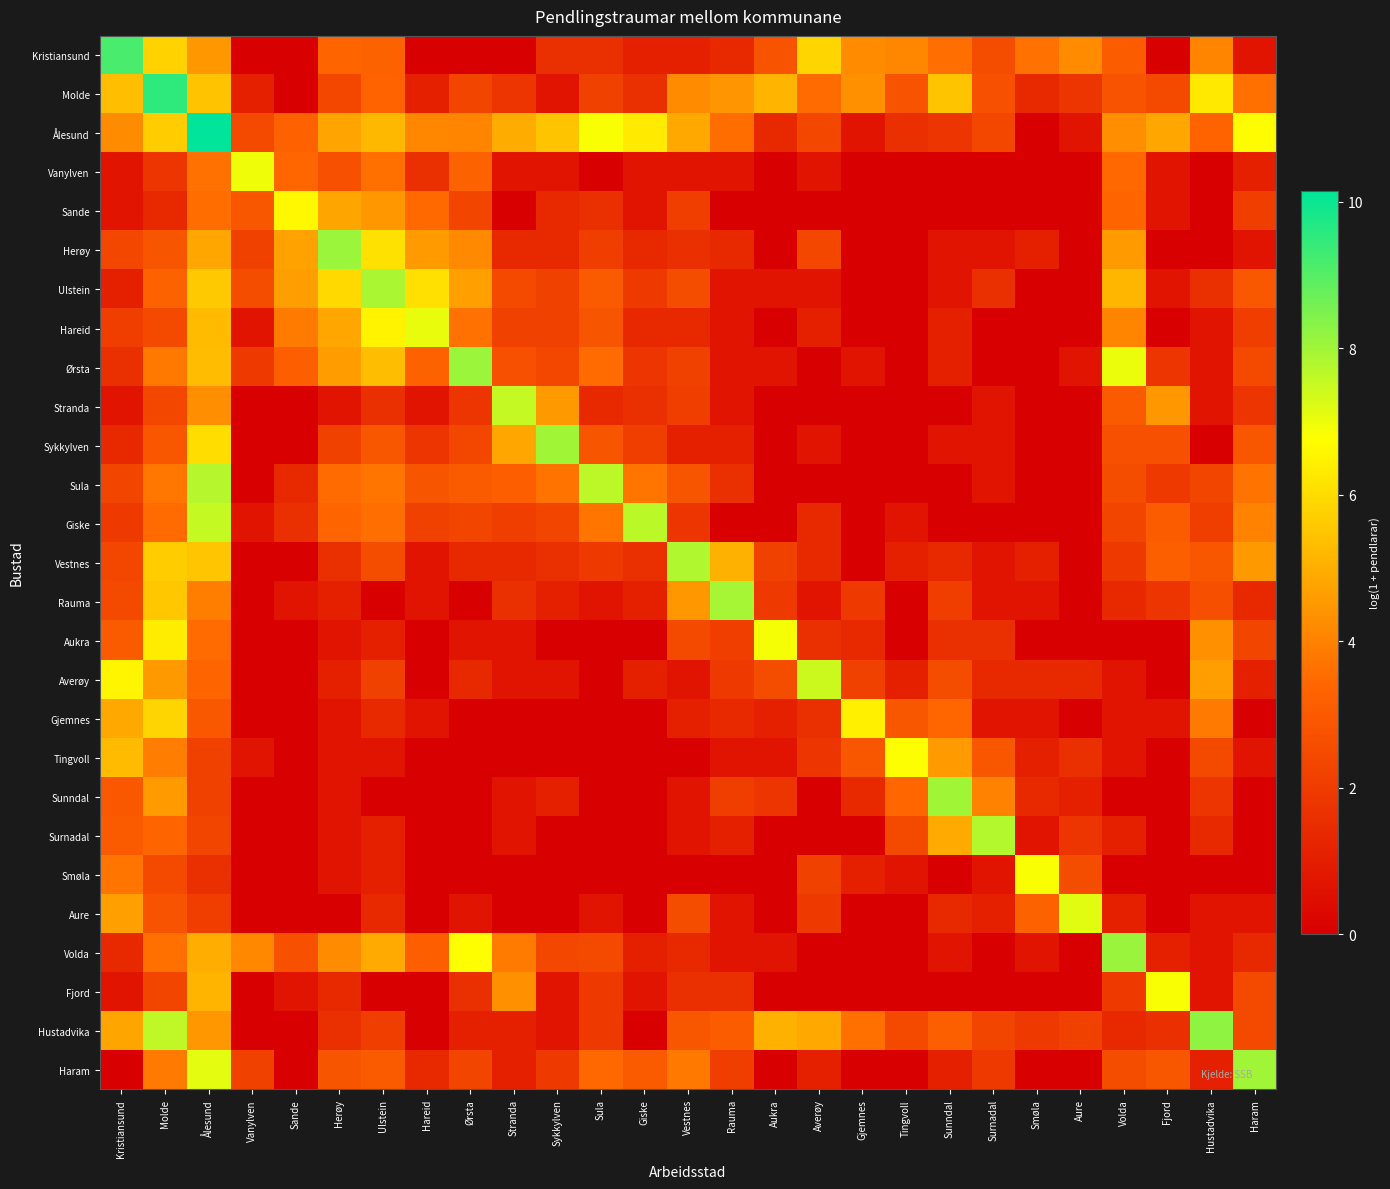

Reading left to right, extract all data points from this chart.

Kristiansund: Kristiansund=9.2	Molde=5.8	Ålesund=4.5	Vanylven=0.0	Sande=0.0	Herøy=3.3	Ulstein=3.3	Hareid=0.0	Ørsta=0.0	Stranda=0.0	Sykkylven=1.6	Sula=1.6	Giske=1.1	Vestnes=1.1	Rauma=1.4	Aukra=2.8	Averøy=5.9	Gjemnes=4.2	Tingvoll=4.1	Sunndal=3.6	Surnadal=2.6	Smøla=3.6	Aure=4.2	Volda=3.1	Fjord=0.0	Hustadvika=4.1	Haram=0.7
Molde: Kristiansund=5.3	Molde=9.5	Ålesund=5.4	Vanylven=1.1	Sande=0.0	Herøy=2.4	Ulstein=3.3	Hareid=1.1	Ørsta=2.3	Stranda=1.8	Sykkylven=0.7	Sula=2.2	Giske=1.6	Vestnes=4.2	Rauma=4.4	Aukra=5.1	Averøy=3.5	Gjemnes=4.3	Tingvoll=2.8	Sunndal=5.5	Surnadal=2.7	Smøla=1.4	Aure=1.8	Volda=2.8	Fjord=2.5	Hustadvika=6.3	Haram=3.6
Ålesund: Kristiansund=4.2	Molde=5.7	Ålesund=10.1	Vanylven=2.5	Sande=3.2	Herøy=4.8	Ulstein=5.2	Hareid=4.1	Ørsta=4.1	Stranda=4.9	Sykkylven=5.5	Sula=6.8	Giske=6.3	Vestnes=4.9	Rauma=3.6	Aukra=1.4	Averøy=2.4	Gjemnes=0.7	Tingvoll=1.6	Sunndal=1.8	Surnadal=2.4	Smøla=0.0	Aure=0.7	Volda=4.3	Fjord=4.8	Hustadvika=3.3	Haram=6.7
Vanylven: Kristiansund=0.7	Molde=1.8	Ålesund=3.6	Vanylven=7.0	Sande=3.4	Herøy=2.7	Ulstein=3.6	Hareid=1.6	Ørsta=3.3	Stranda=0.7	Sykkylven=0.7	Sula=0.0	Giske=0.7	Vestnes=0.7	Rauma=0.7	Aukra=0.0	Averøy=0.7	Gjemnes=0.0	Tingvoll=0.0	Sunndal=0.0	Surnadal=0.0	Smøla=0.0	Aure=0.0	Volda=3.4	Fjord=0.7	Hustadvika=0.0	Haram=1.1
Sande: Kristiansund=0.7	Molde=1.4	Ålesund=3.6	Vanylven=2.9	Sande=6.6	Herøy=4.8	Ulstein=4.5	Hareid=3.5	Ørsta=2.3	Stranda=0.0	Sykkylven=1.4	Sula=1.6	Giske=0.7	Vestnes=2.1	Rauma=0.0	Aukra=0.0	Averøy=0.0	Gjemnes=0.0	Tingvoll=0.0	Sunndal=0.0	Surnadal=0.0	Smøla=0.0	Aure=0.0	Volda=3.4	Fjord=0.7	Hustadvika=0.0	Haram=2.1
Herøy: Kristiansund=2.4	Molde=2.8	Ålesund=4.8	Vanylven=2.2	Sande=4.7	Herøy=8.1	Ulstein=6.1	Hareid=4.6	Ørsta=4.2	Stranda=1.4	Sykkylven=1.4	Sula=2.1	Giske=1.4	Vestnes=1.6	Rauma=1.4	Aukra=0.0	Averøy=2.4	Gjemnes=0.0	Tingvoll=0.0	Sunndal=0.7	Surnadal=0.7	Smøla=1.1	Aure=0.0	Volda=4.5	Fjord=0.0	Hustadvika=0.0	Haram=0.7
Ulstein: Kristiansund=1.1	Molde=3.3	Ålesund=5.6	Vanylven=2.6	Sande=4.6	Herøy=5.9	Ulstein=7.9	Hareid=6.1	Ørsta=4.7	Stranda=2.5	Sykkylven=2.2	Sula=3.0	Giske=1.9	Vestnes=2.6	Rauma=0.7	Aukra=0.7	Averøy=0.7	Gjemnes=0.0	Tingvoll=0.0	Sunndal=0.7	Surnadal=1.6	Smøla=0.0	Aure=0.0	Volda=5.2	Fjord=0.7	Hustadvika=1.6	Haram=2.9
Hareid: Kristiansund=2.1	Molde=2.5	Ålesund=5.3	Vanylven=0.7	Sande=3.9	Herøy=4.8	Ulstein=6.5	Hareid=7.0	Ørsta=3.6	Stranda=2.2	Sykkylven=2.2	Sula=2.8	Giske=1.4	Vestnes=1.4	Rauma=0.7	Aukra=0.0	Averøy=1.1	Gjemnes=0.0	Tingvoll=0.0	Sunndal=1.1	Surnadal=0.0	Smøla=0.0	Aure=0.0	Volda=4.1	Fjord=0.0	Hustadvika=0.7	Haram=2.1
Ørsta: Kristiansund=1.6	Molde=3.8	Ålesund=5.3	Vanylven=1.9	Sande=3.1	Herøy=4.6	Ulstein=5.3	Hareid=3.3	Ørsta=8.1	Stranda=2.7	Sykkylven=2.4	Sula=3.5	Giske=1.8	Vestnes=2.2	Rauma=0.7	Aukra=0.7	Averøy=0.0	Gjemnes=0.7	Tingvoll=0.0	Sunndal=1.1	Surnadal=0.0	Smøla=0.0	Aure=0.7	Volda=7.0	Fjord=1.8	Hustadvika=0.7	Haram=2.5
Stranda: Kristiansund=0.7	Molde=2.4	Ålesund=4.3	Vanylven=0.0	Sande=0.0	Herøy=0.7	Ulstein=1.6	Hareid=0.7	Ørsta=1.8	Stranda=7.5	Sykkylven=4.5	Sula=1.4	Giske=1.6	Vestnes=2.1	Rauma=0.7	Aukra=0.0	Averøy=0.0	Gjemnes=0.0	Tingvoll=0.0	Sunndal=0.0	Surnadal=0.7	Smøla=0.0	Aure=0.0	Volda=3.0	Fjord=4.5	Hustadvika=0.7	Haram=1.8
Sykkylven: Kristiansund=1.4	Molde=2.9	Ålesund=6.0	Vanylven=0.0	Sande=0.0	Herøy=2.2	Ulstein=2.9	Hareid=1.8	Ørsta=2.4	Stranda=4.8	Sykkylven=8.0	Sula=2.8	Giske=2.1	Vestnes=1.1	Rauma=1.1	Aukra=0.0	Averøy=0.7	Gjemnes=0.0	Tingvoll=0.0	Sunndal=0.7	Surnadal=0.7	Smøla=0.0	Aure=0.0	Volda=2.7	Fjord=2.7	Hustadvika=0.0	Haram=2.9
Sula: Kristiansund=2.3	Molde=3.8	Ålesund=7.7	Vanylven=0.0	Sande=1.4	Herøy=3.5	Ulstein=3.7	Hareid=2.8	Ørsta=3.0	Stranda=3.1	Sykkylven=3.7	Sula=7.6	Giske=3.7	Vestnes=2.8	Rauma=1.6	Aukra=0.0	Averøy=0.0	Gjemnes=0.0	Tingvoll=0.0	Sunndal=0.0	Surnadal=0.7	Smøla=0.0	Aure=0.0	Volda=2.6	Fjord=1.9	Hustadvika=2.3	Haram=3.7
Giske: Kristiansund=1.9	Molde=3.5	Ålesund=7.5	Vanylven=0.7	Sande=1.6	Herøy=3.3	Ulstein=3.6	Hareid=2.2	Ørsta=2.3	Stranda=2.1	Sykkylven=2.3	Sula=3.7	Giske=7.7	Vestnes=1.8	Rauma=0.0	Aukra=0.0	Averøy=1.4	Gjemnes=0.0	Tingvoll=0.7	Sunndal=0.0	Surnadal=0.0	Smøla=0.0	Aure=0.0	Volda=2.3	Fjord=3.1	Hustadvika=2.1	Haram=4.0
Vestnes: Kristiansund=2.4	Molde=5.7	Ålesund=5.5	Vanylven=0.0	Sande=0.0	Herøy=1.6	Ulstein=2.6	Hareid=0.7	Ørsta=1.4	Stranda=1.4	Sykkylven=1.6	Sula=1.9	Giske=1.6	Vestnes=7.8	Rauma=5.0	Aukra=2.2	Averøy=1.4	Gjemnes=0.0	Tingvoll=1.1	Sunndal=1.4	Surnadal=0.7	Smøla=1.1	Aure=0.0	Volda=1.9	Fjord=3.2	Hustadvika=2.9	Haram=4.5
Rauma: Kristiansund=2.5	Molde=5.5	Ålesund=3.9	Vanylven=0.0	Sande=0.7	Herøy=1.1	Ulstein=0.0	Hareid=0.7	Ørsta=0.0	Stranda=1.6	Sykkylven=1.1	Sula=0.7	Giske=1.1	Vestnes=4.5	Rauma=7.9	Aukra=1.9	Averøy=0.7	Gjemnes=1.9	Tingvoll=0.0	Sunndal=2.1	Surnadal=0.7	Smøla=0.7	Aure=0.0	Volda=1.4	Fjord=1.8	Hustadvika=2.6	Haram=1.4
Aukra: Kristiansund=3.0	Molde=6.4	Ålesund=3.5	Vanylven=0.0	Sande=0.0	Herøy=0.7	Ulstein=1.1	Hareid=0.0	Ørsta=0.7	Stranda=0.7	Sykkylven=0.0	Sula=0.0	Giske=0.0	Vestnes=2.5	Rauma=2.1	Aukra=6.9	Averøy=1.6	Gjemnes=1.4	Tingvoll=0.0	Sunndal=1.6	Surnadal=1.6	Smøla=0.0	Aure=0.0	Volda=0.0	Fjord=0.0	Hustadvika=4.4	Haram=2.3
Averøy: Kristiansund=6.5	Molde=4.5	Ålesund=3.3	Vanylven=0.0	Sande=0.0	Herøy=1.1	Ulstein=2.2	Hareid=0.0	Ørsta=1.4	Stranda=0.7	Sykkylven=0.7	Sula=0.0	Giske=1.1	Vestnes=0.7	Rauma=1.9	Aukra=2.6	Averøy=7.4	Gjemnes=2.2	Tingvoll=1.1	Sunndal=2.6	Surnadal=1.4	Smøla=1.4	Aure=1.4	Volda=0.7	Fjord=0.0	Hustadvika=4.6	Haram=1.1
Gjemnes: Kristiansund=4.9	Molde=5.9	Ålesund=2.9	Vanylven=0.0	Sande=0.0	Herøy=0.7	Ulstein=1.4	Hareid=0.7	Ørsta=0.0	Stranda=0.0	Sykkylven=0.0	Sula=0.0	Giske=0.0	Vestnes=1.1	Rauma=1.4	Aukra=1.1	Averøy=1.6	Gjemnes=6.4	Tingvoll=2.9	Sunndal=3.4	Surnadal=0.7	Smøla=0.7	Aure=0.0	Volda=0.7	Fjord=0.7	Hustadvika=3.8	Haram=0.0
Tingvoll: Kristiansund=5.3	Molde=3.9	Ålesund=2.2	Vanylven=0.7	Sande=0.0	Herøy=0.7	Ulstein=0.7	Hareid=0.0	Ørsta=0.0	Stranda=0.0	Sykkylven=0.0	Sula=0.0	Giske=0.0	Vestnes=0.0	Rauma=0.7	Aukra=0.7	Averøy=1.8	Gjemnes=2.9	Tingvoll=6.8	Sunndal=4.6	Surnadal=2.9	Smøla=1.1	Aure=1.6	Volda=0.7	Fjord=0.0	Hustadvika=2.5	Haram=0.7
Sunndal: Kristiansund=2.9	Molde=4.6	Ålesund=2.2	Vanylven=0.0	Sande=0.0	Herøy=0.7	Ulstein=0.0	Hareid=0.0	Ørsta=0.0	Stranda=0.7	Sykkylven=1.1	Sula=0.0	Giske=0.0	Vestnes=0.7	Rauma=2.1	Aukra=1.8	Averøy=0.0	Gjemnes=1.4	Tingvoll=3.4	Sunndal=8.0	Surnadal=4.0	Smøla=1.4	Aure=1.1	Volda=0.0	Fjord=0.0	Hustadvika=1.8	Haram=0.0
Surnadal: Kristiansund=3.0	Molde=3.4	Ålesund=2.3	Vanylven=0.0	Sande=0.0	Herøy=0.7	Ulstein=1.1	Hareid=0.0	Ørsta=0.0	Stranda=0.7	Sykkylven=0.0	Sula=0.0	Giske=0.0	Vestnes=0.7	Rauma=1.1	Aukra=0.0	Averøy=0.0	Gjemnes=0.0	Tingvoll=2.5	Sunndal=4.9	Surnadal=7.8	Smøla=0.7	Aure=1.8	Volda=1.1	Fjord=0.0	Hustadvika=1.4	Haram=0.0
Smøla: Kristiansund=3.7	Molde=2.5	Ålesund=1.6	Vanylven=0.0	Sande=0.0	Herøy=0.7	Ulstein=1.1	Hareid=0.0	Ørsta=0.0	Stranda=0.0	Sykkylven=0.0	Sula=0.0	Giske=0.0	Vestnes=0.0	Rauma=0.0	Aukra=0.0	Averøy=2.2	Gjemnes=1.1	Tingvoll=0.7	Sunndal=0.0	Surnadal=0.7	Smøla=6.8	Aure=2.6	Volda=0.0	Fjord=0.0	Hustadvika=0.0	Haram=0.0
Aure: Kristiansund=4.7	Molde=2.8	Ålesund=2.1	Vanylven=0.0	Sande=0.0	Herøy=0.0	Ulstein=1.4	Hareid=0.0	Ørsta=0.7	Stranda=0.0	Sykkylven=0.0	Sula=0.7	Giske=0.0	Vestnes=2.6	Rauma=0.7	Aukra=0.0	Averøy=1.9	Gjemnes=0.0	Tingvoll=0.0	Sunndal=1.4	Surnadal=1.1	Smøla=3.3	Aure=7.1	Volda=1.1	Fjord=0.0	Hustadvika=0.7	Haram=0.7
Volda: Kristiansund=1.4	Molde=3.6	Ålesund=5.0	Vanylven=4.2	Sande=2.7	Herøy=4.2	Ulstein=4.9	Hareid=3.1	Ørsta=6.8	Stranda=3.9	Sykkylven=2.4	Sula=2.5	Giske=1.1	Vestnes=1.4	Rauma=0.7	Aukra=0.7	Averøy=0.0	Gjemnes=0.0	Tingvoll=0.0	Sunndal=0.7	Surnadal=0.0	Smøla=0.7	Aure=0.0	Volda=8.1	Fjord=1.1	Hustadvika=0.7	Haram=1.4
Fjord: Kristiansund=0.7	Molde=2.3	Ålesund=5.1	Vanylven=0.0	Sande=0.7	Herøy=1.4	Ulstein=0.0	Hareid=0.0	Ørsta=1.6	Stranda=4.4	Sykkylven=0.7	Sula=1.9	Giske=0.7	Vestnes=1.6	Rauma=1.6	Aukra=0.0	Averøy=0.0	Gjemnes=0.0	Tingvoll=0.0	Sunndal=0.0	Surnadal=0.0	Smøla=0.0	Aure=0.0	Volda=1.9	Fjord=6.8	Hustadvika=0.7	Haram=2.5
Hustadvika: Kristiansund=4.8	Molde=7.6	Ålesund=4.5	Vanylven=0.0	Sande=0.0	Herøy=1.6	Ulstein=2.1	Hareid=0.0	Ørsta=1.1	Stranda=1.1	Sykkylven=0.7	Sula=1.9	Giske=0.0	Vestnes=2.9	Rauma=3.1	Aukra=5.0	Averøy=4.9	Gjemnes=3.6	Tingvoll=2.5	Sunndal=3.2	Surnadal=2.3	Smøla=1.9	Aure=2.2	Volda=1.4	Fjord=1.6	Hustadvika=8.2	Haram=2.5
Haram: Kristiansund=0.0	Molde=3.8	Ålesund=7.1	Vanylven=2.2	Sande=0.0	Herøy=2.8	Ulstein=3.0	Hareid=1.4	Ørsta=2.3	Stranda=1.1	Sykkylven=1.9	Sula=3.4	Giske=3.0	Vestnes=3.8	Rauma=2.1	Aukra=0.0	Averøy=1.1	Gjemnes=0.0	Tingvoll=0.0	Sunndal=1.1	Surnadal=1.9	Smøla=0.0	Aure=0.0	Volda=2.6	Fjord=2.9	Hustadvika=1.1	Haram=8.0